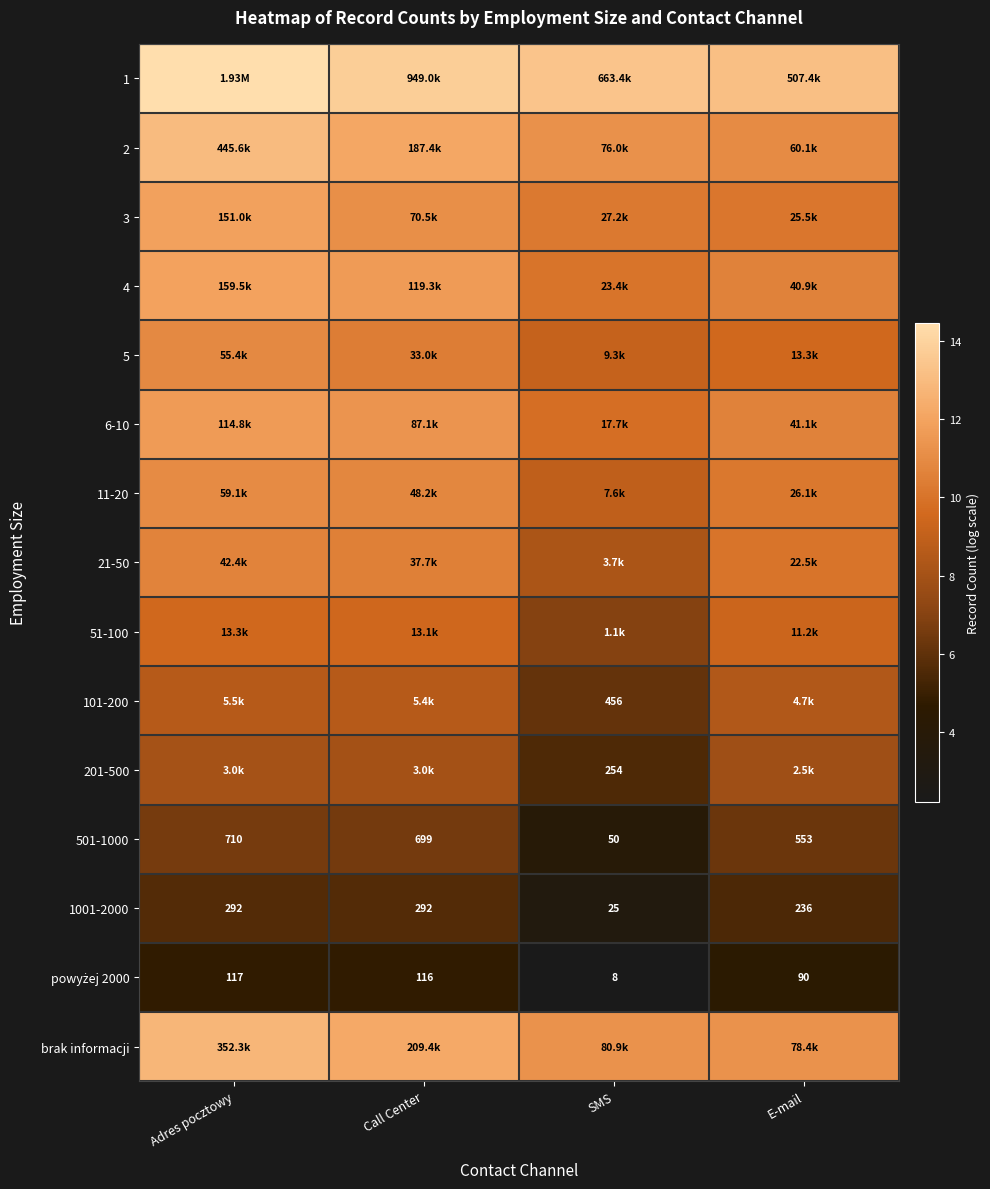

Which category has the highest value in the 501-1000 series?

Adres pocztowy